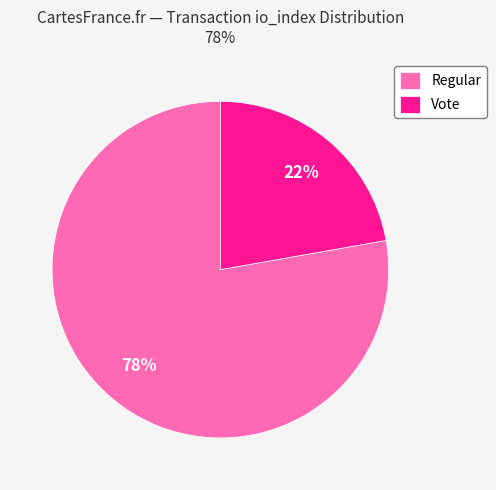

To the nearest percent, what portion does Regular represent?

78%